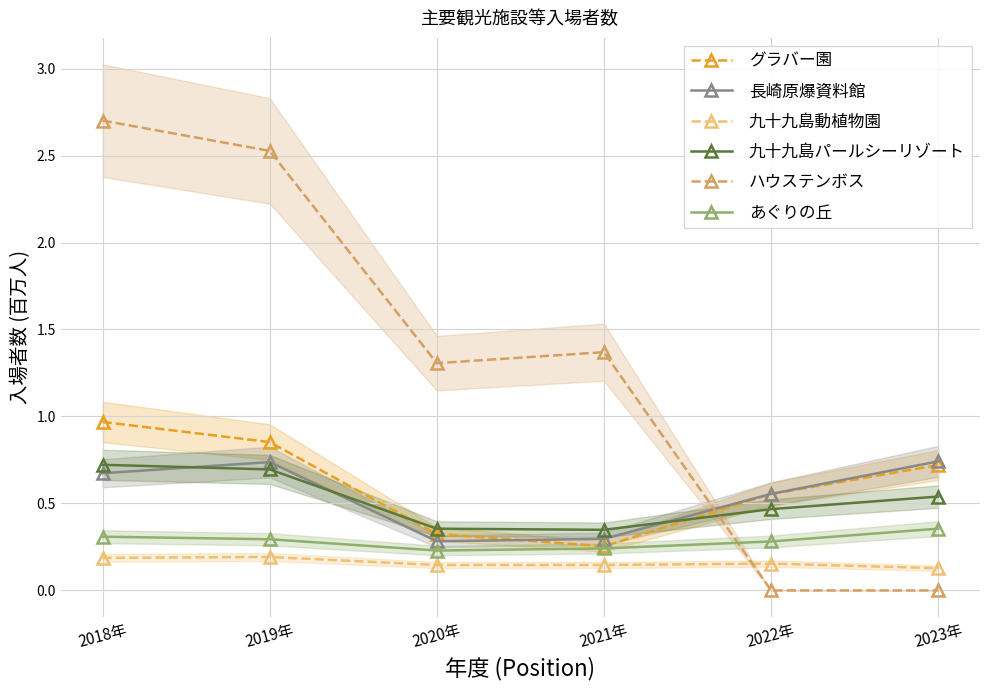

What position from the left is 2019年?

2